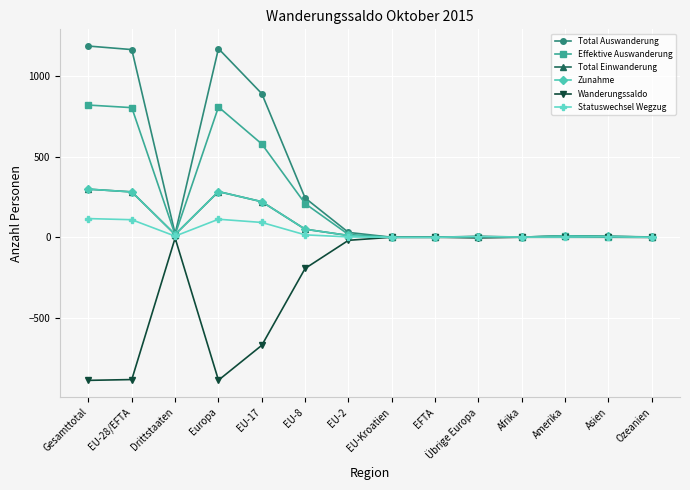

True or false: Zunahme has more than 0 interior local peaks.

True